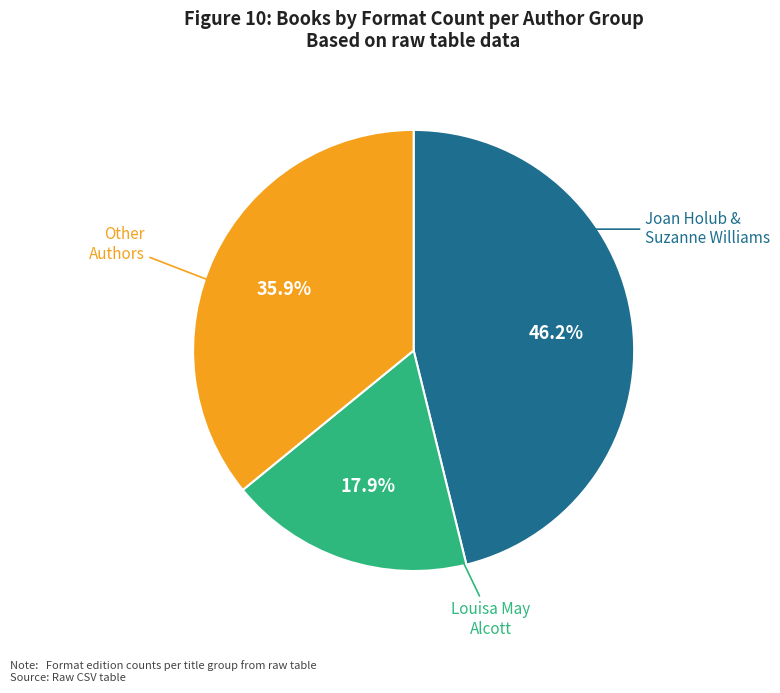

What percentage is NOT represented by Other Authors?

64.1%